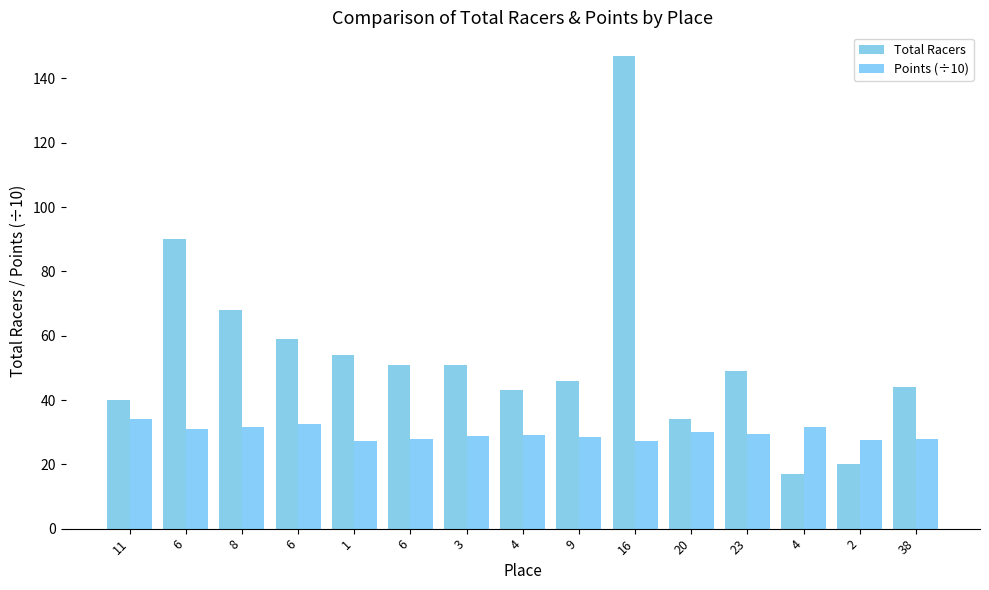

Reading left to right, extract all data points from this chart.

Total Racers: 40.0	90.0	68.0	59.0	54.0	51.0	51.0	43.0	46.0	147.0	34.0	49.0	17.0	20.0	44.0
Points (÷10): 34.2	30.9	31.7	32.6	27.2	27.9	28.7	29.0	28.6	27.2	30.1	29.5	31.7	27.5	28.0